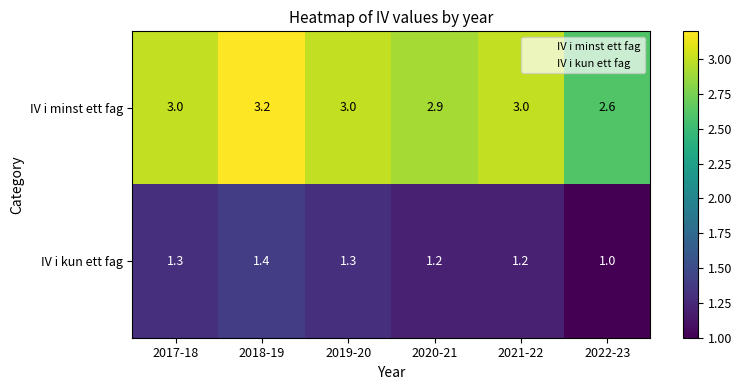

Reading right to left, transcribe all the data shown in this chart.

IV i minst ett fag: 2022-23=2.6	2021-22=3.0	2020-21=2.9	2019-20=3.0	2018-19=3.2	2017-18=3.0
IV i kun ett fag: 2022-23=1.0	2021-22=1.2	2020-21=1.2	2019-20=1.3	2018-19=1.4	2017-18=1.3